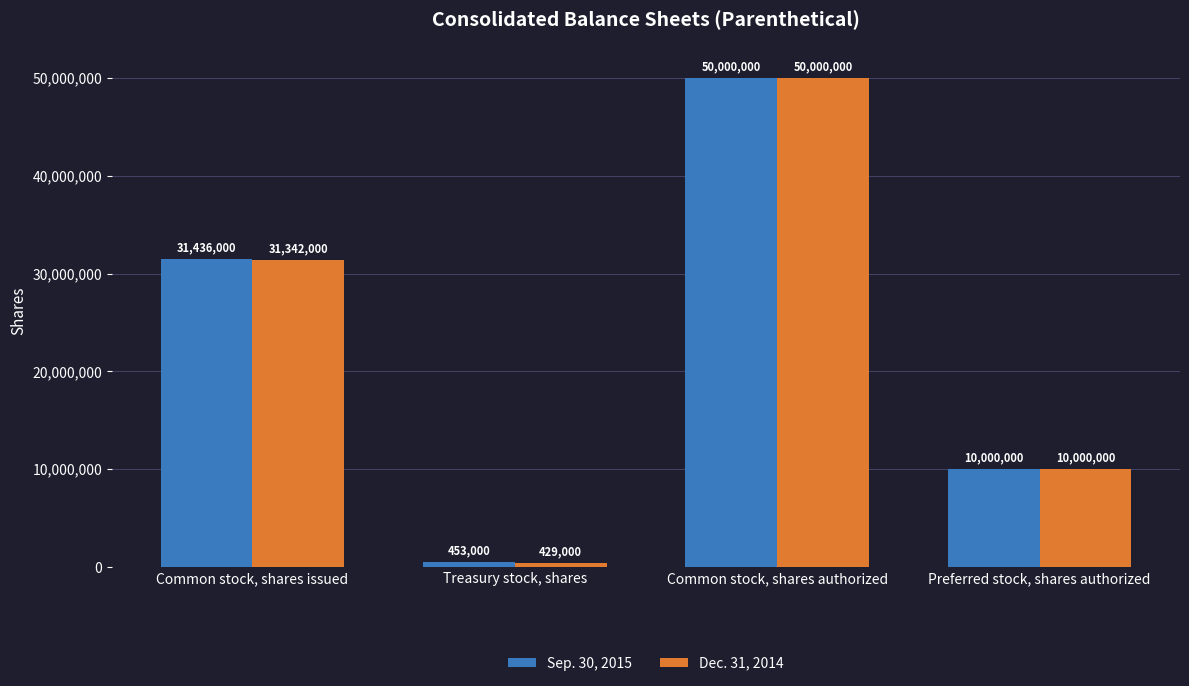

Reading left to right, list all the values displayed in this chart.

Sep. 30, 2015: Common stock, shares issued=31436000	Treasury stock, shares=453000	Common stock, shares authorized=50000000	Preferred stock, shares authorized=10000000
Dec. 31, 2014: Common stock, shares issued=31342000	Treasury stock, shares=429000	Common stock, shares authorized=50000000	Preferred stock, shares authorized=10000000